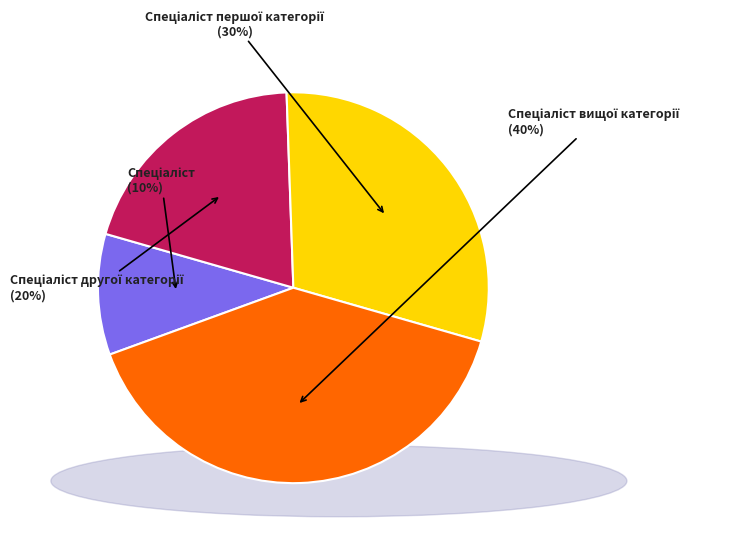

Is there a majority slice in this chart?

No